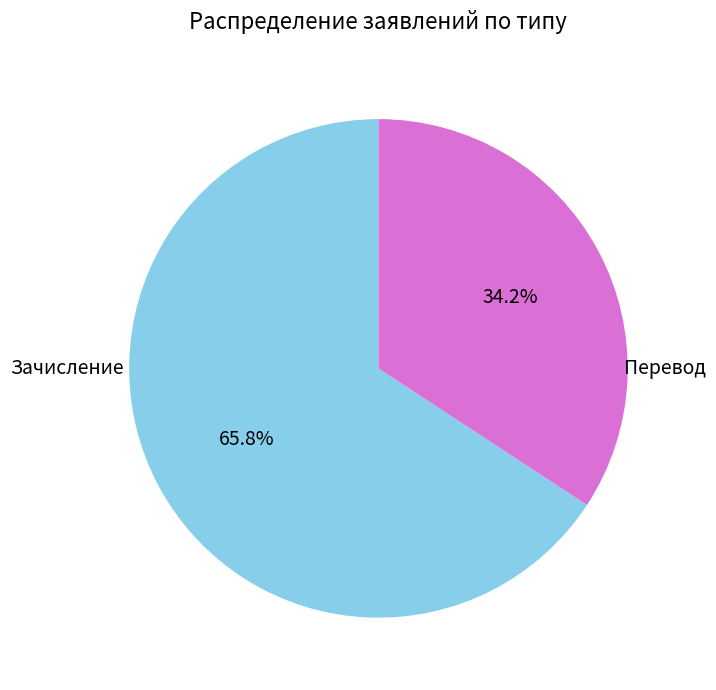

What percentage is the Зачисление slice, to the nearest percent?

66%